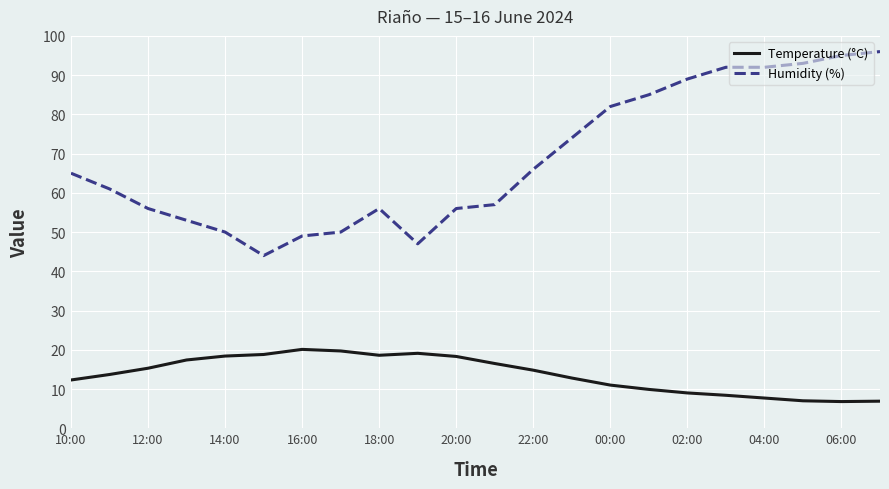

Which series has the widest spread of values?

Humidity (%)